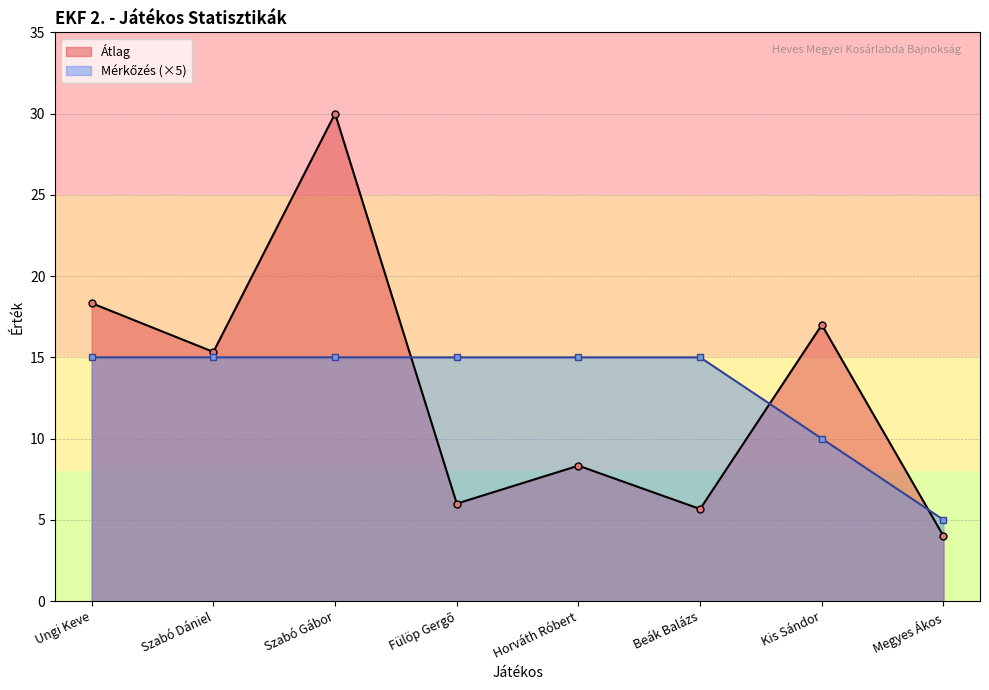

Reading right to left, what are all the values shown in this chart?

Átlag: 4.0	17.0	5.7	8.3	6.0	30.0	15.3	18.3
Mérkőzés: 5.0	10.0	15.0	15.0	15.0	15.0	15.0	15.0